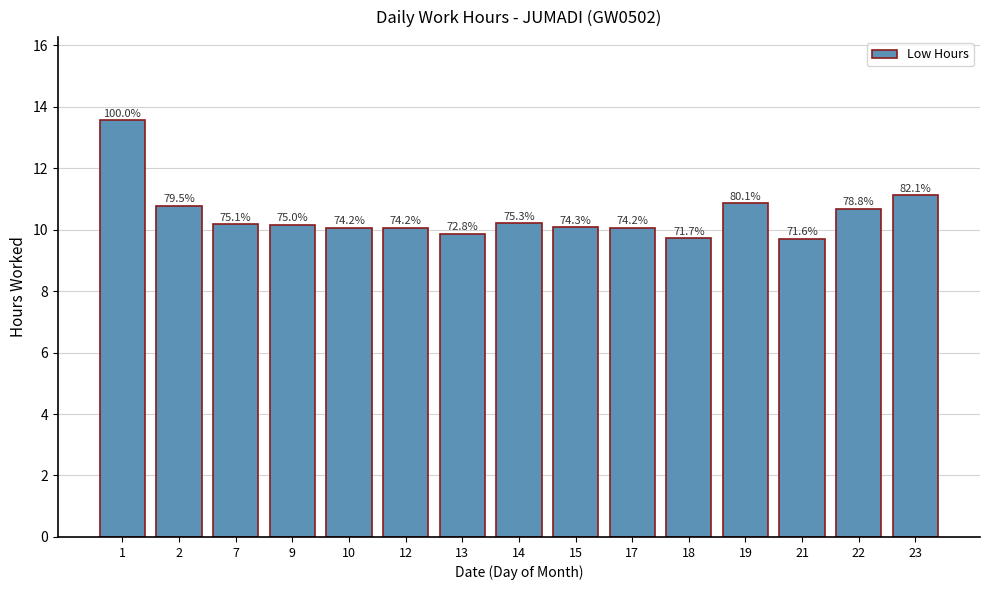

Read the value at 15.

10.1